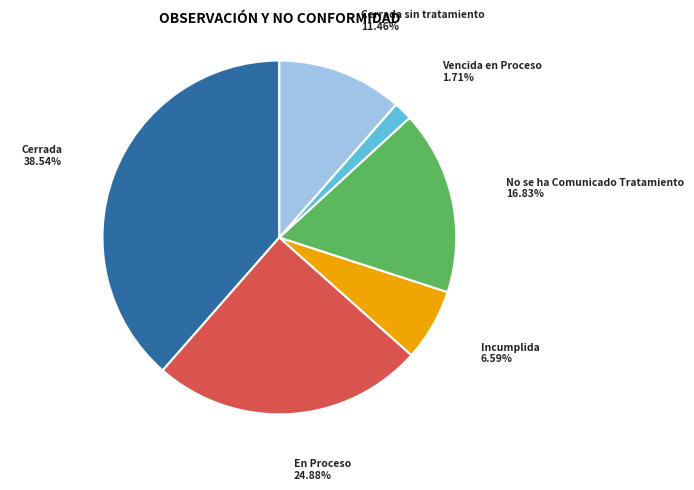

Is there any slice that represents more than half of the pie?

No